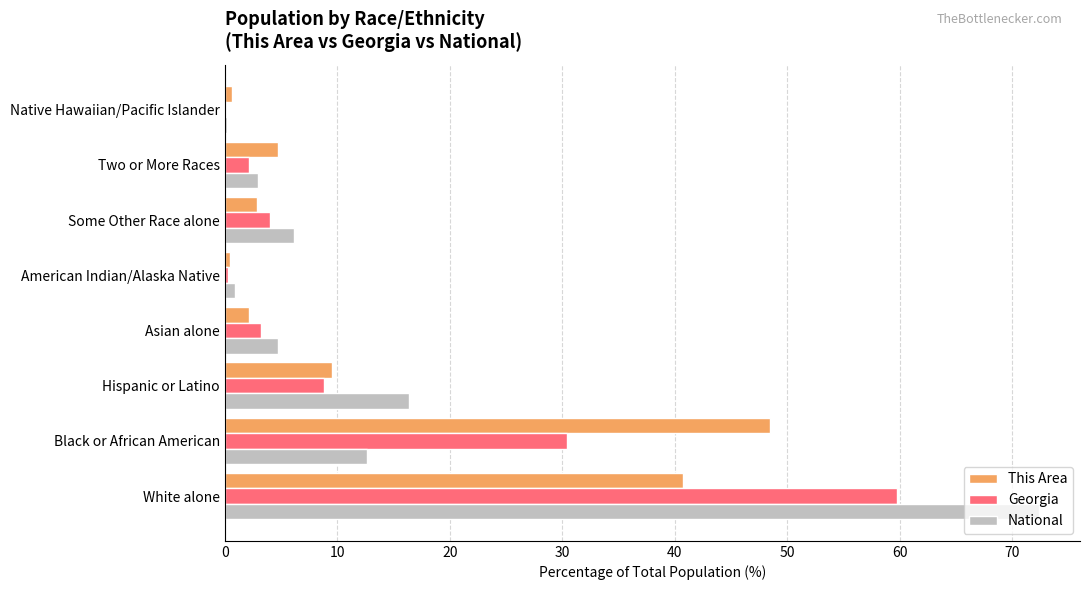

True or false: Georgia has a value of 4.0 at Some Other Race alone.

True